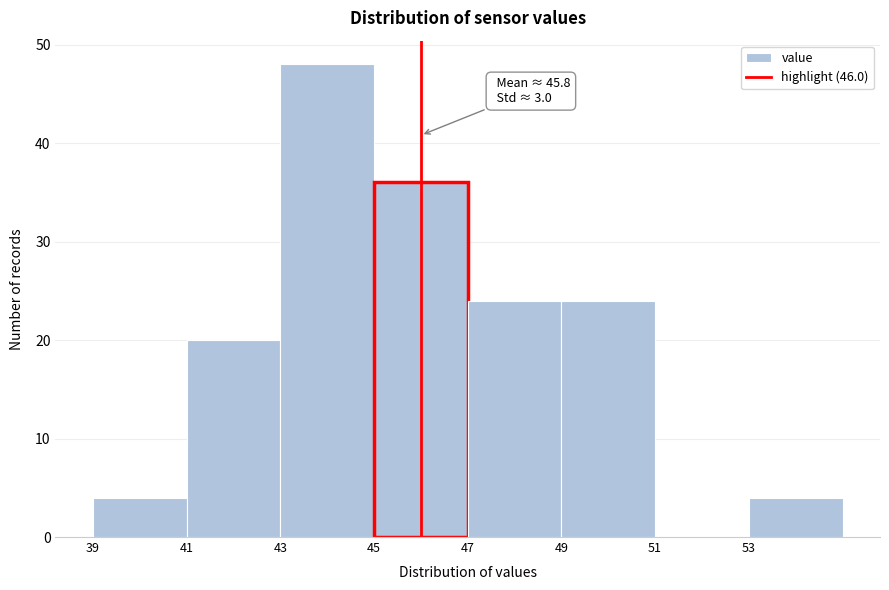

Which range on the x-axis has the tallest bar?

43 to 45